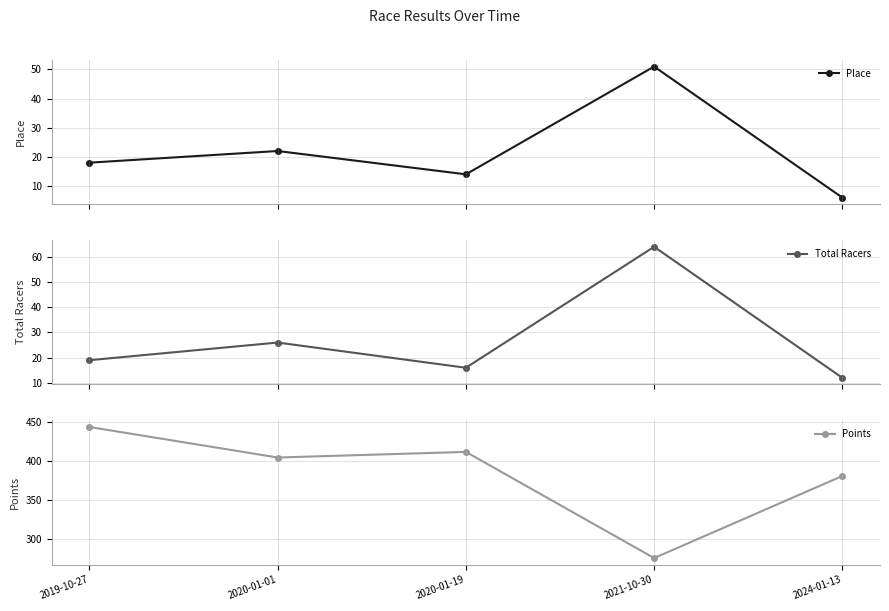

What is the total value across all series at 2020-01-01?

452.2